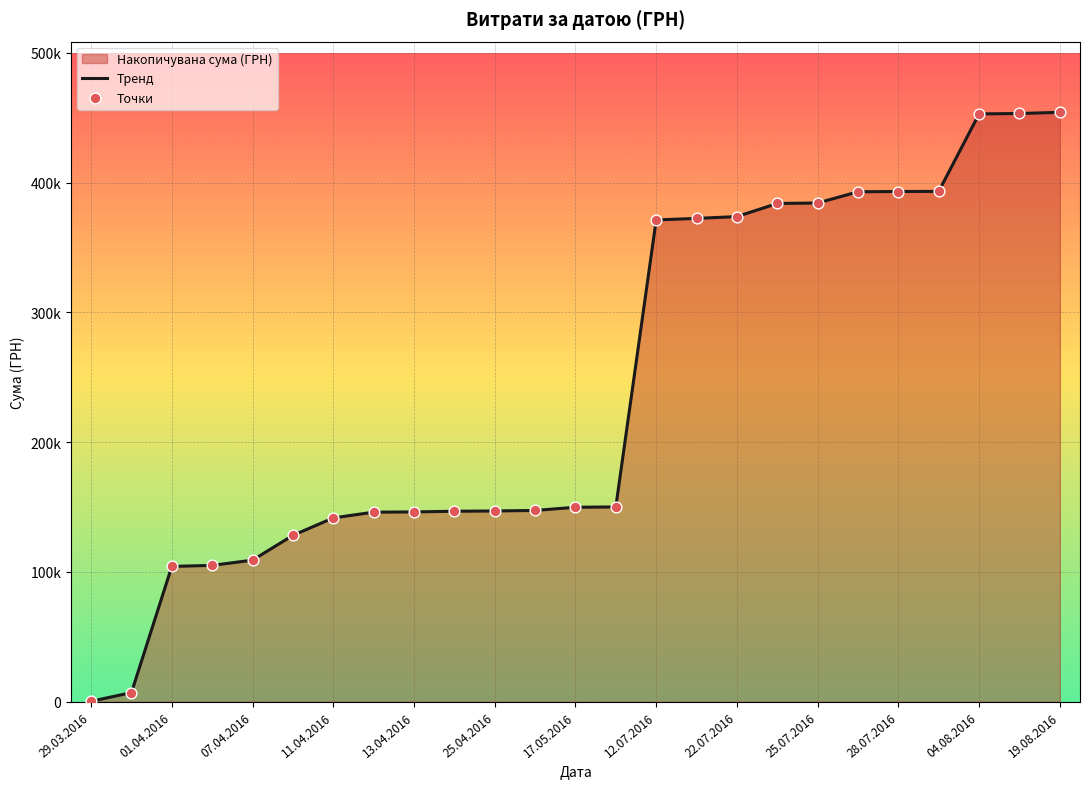

Which series reaches the minimum Y coordinate?

Тренд